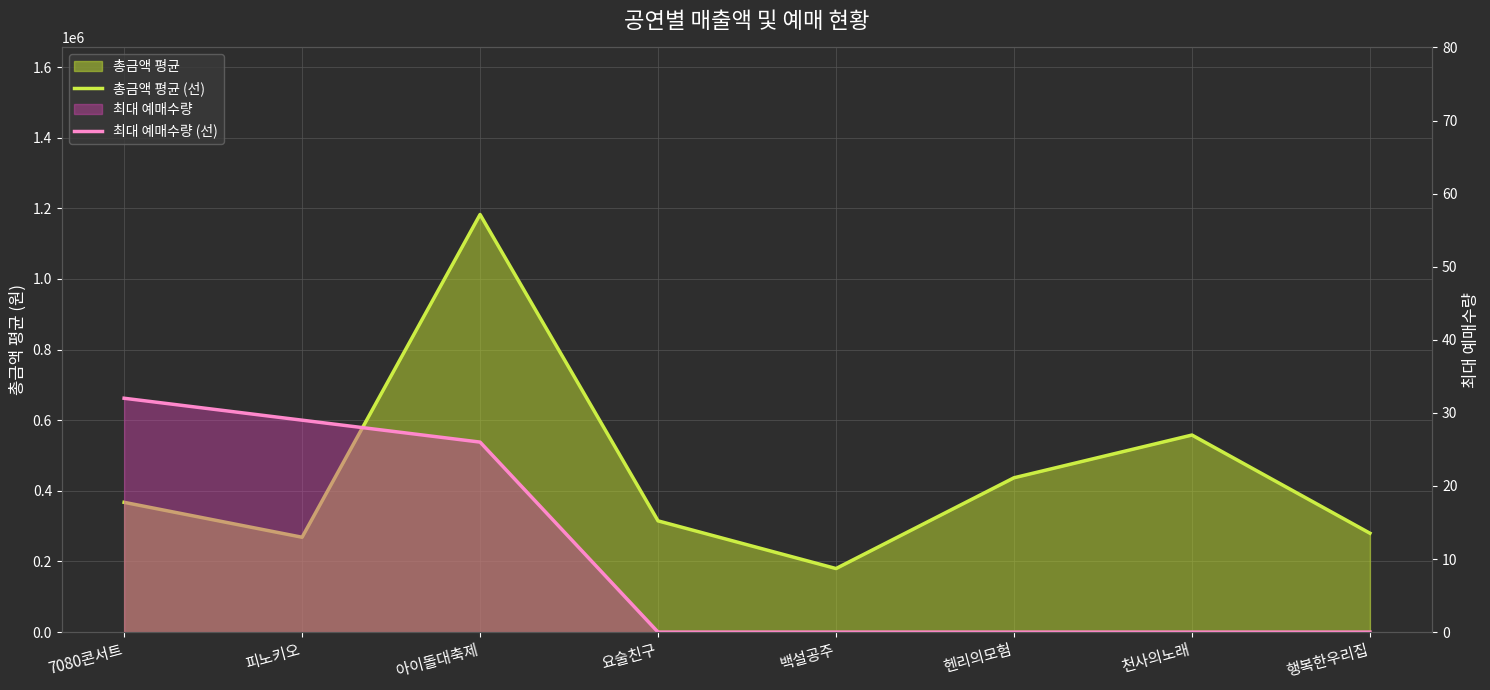

Is the value of 총금액 평균 (선) at 헨리의모험 greater than the value of 최대 예매수량 (선) at 행복한우리집?

Yes